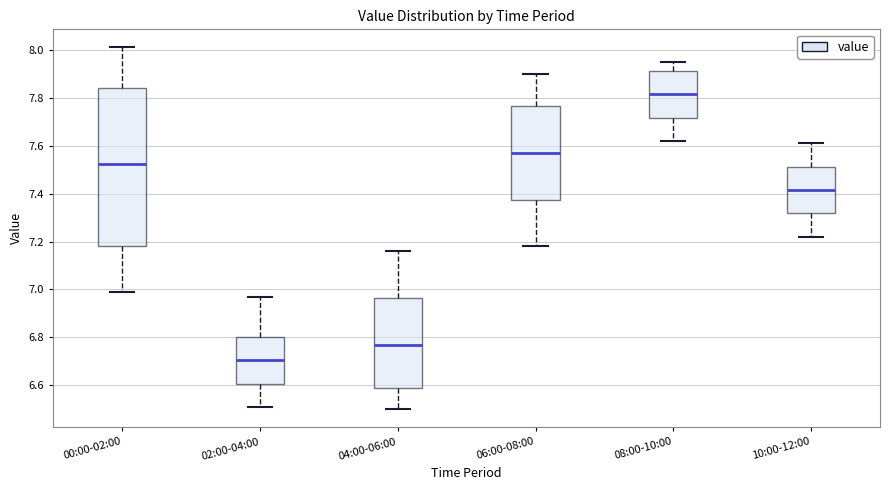

Which box's median line is the highest?

08:00-10:00